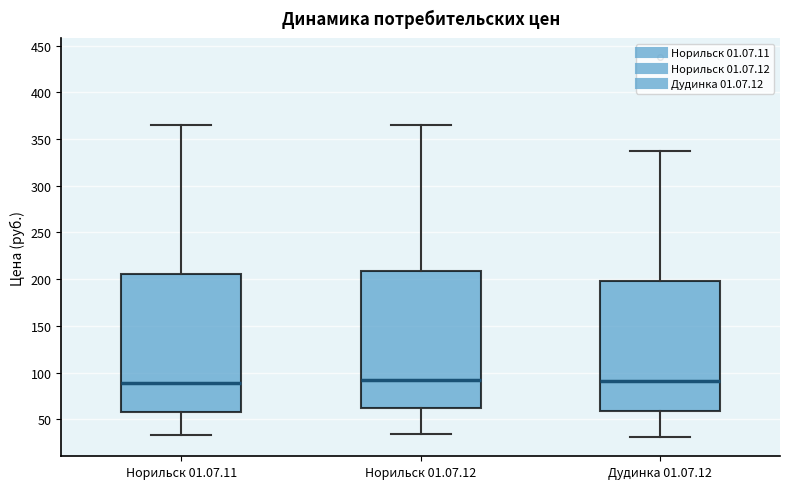

Where is the lower edge of the box for Норильск 01.07.12 on the y-axis? The values are not printed on the chart, so give them approximately, as read against the axis.

65